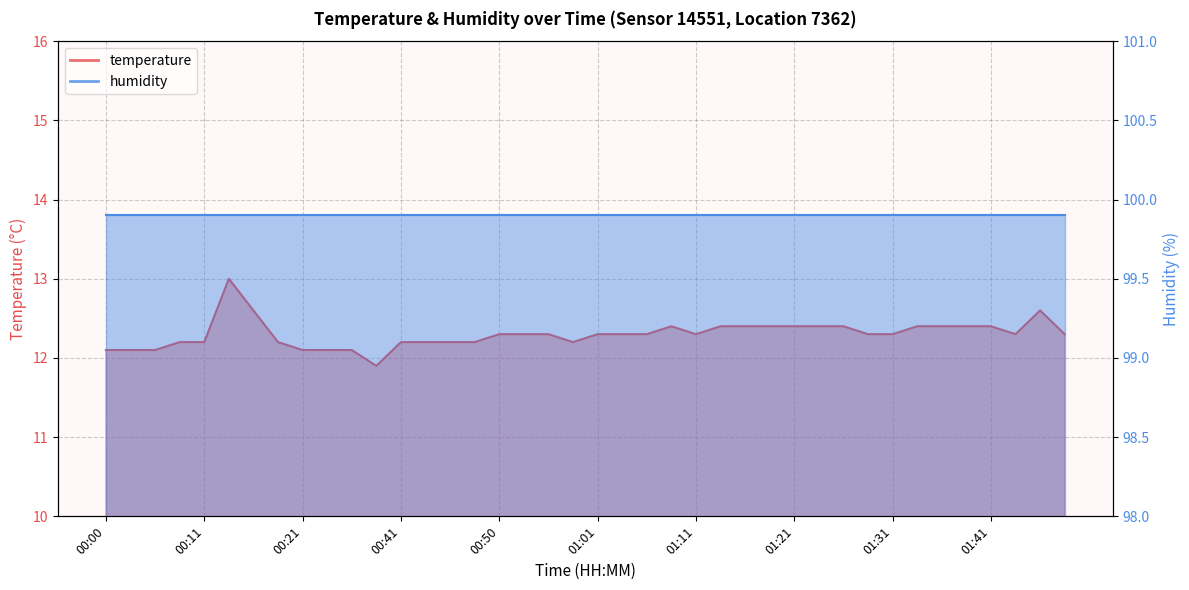

Reading left to right, extract all data points from this chart.

12.1	12.1	12.1	12.2	12.2	13.0	12.6	12.2	12.1	12.1	12.1	11.9	12.2	12.2	12.2	12.2	12.3	12.3	12.3	12.2	12.3	12.3	12.3	12.4	12.3	12.4	12.4	12.4	12.4	12.4	12.4	12.3	12.3	12.4	12.4	12.4	12.4	12.3	12.6	12.3